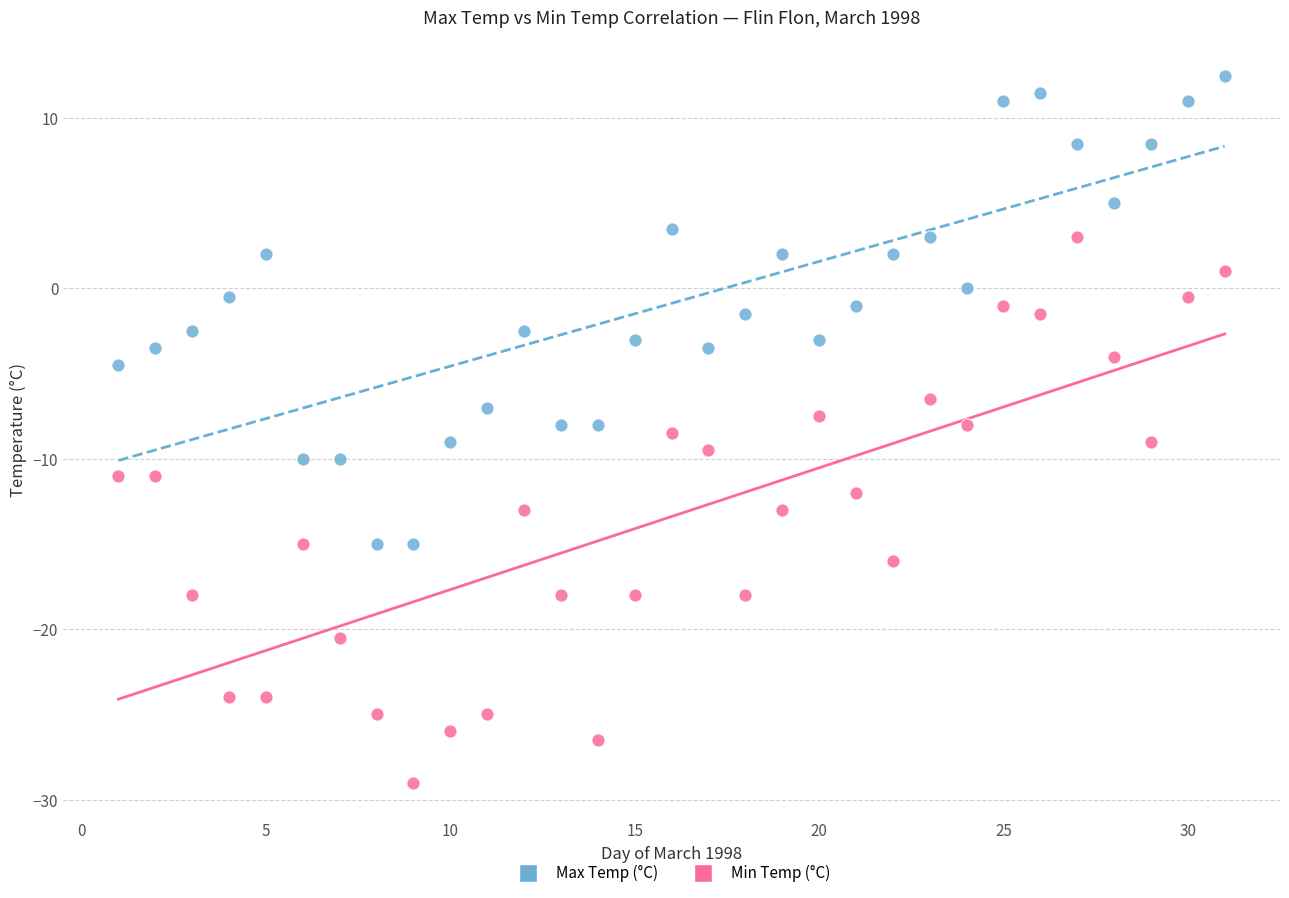

Which series contains the highest Y value?

Max Temp (°C)